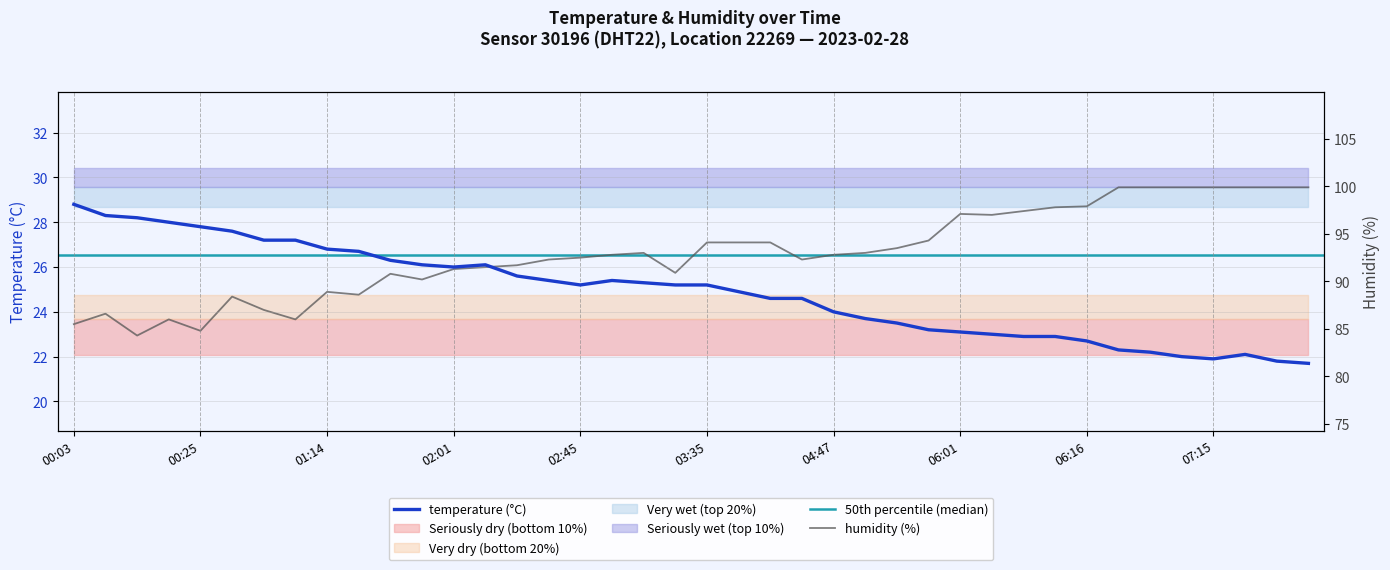

Where does the temperature series first go above 25?

00:03